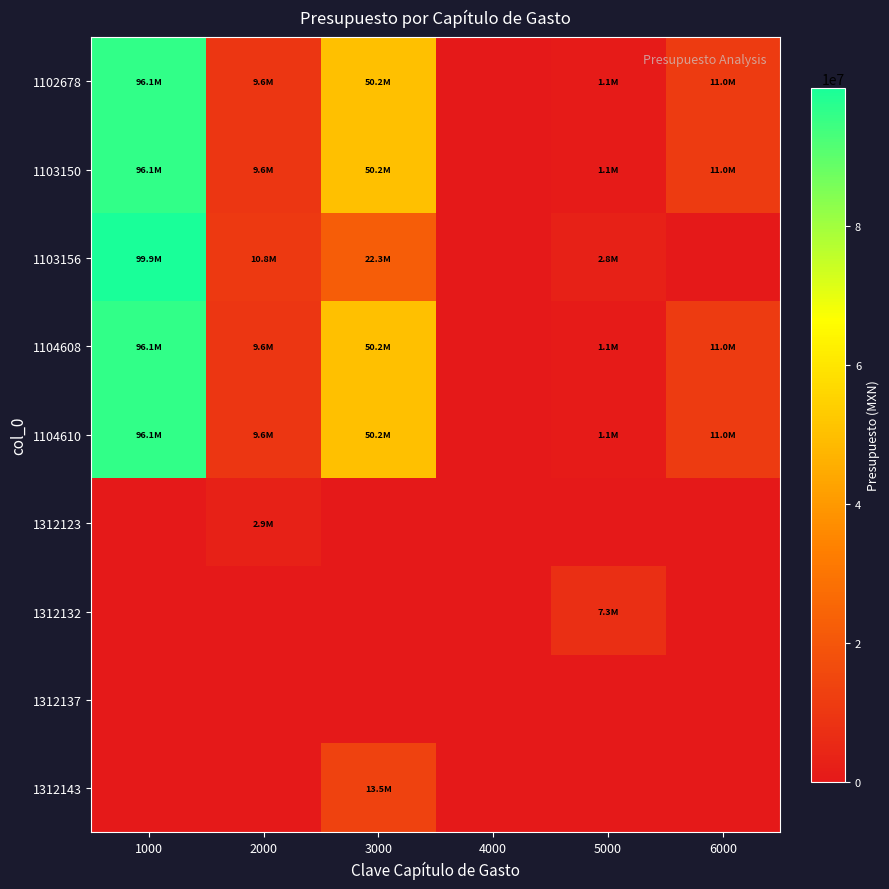

Which series has the largest range (max minus min)?

1103156